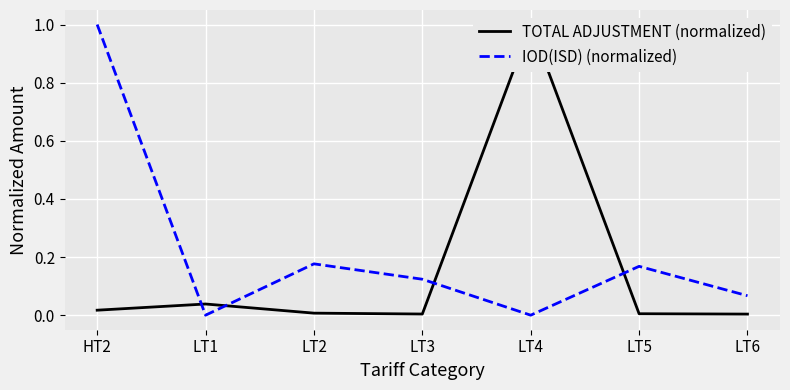

What is the label of the 2nd point from the left?

LT1